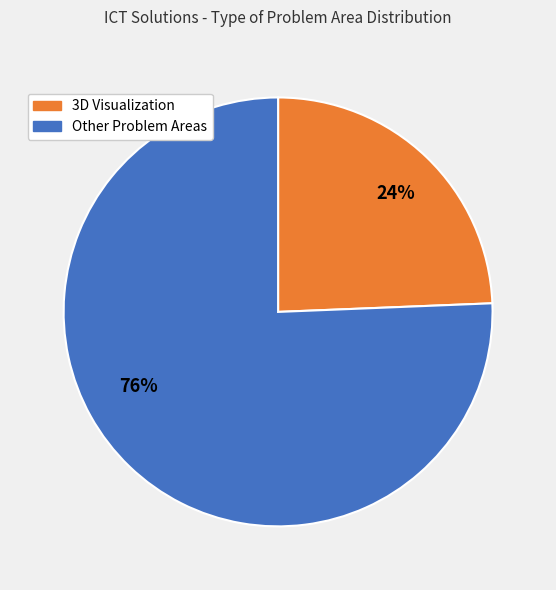

Does any single category account for the majority?

Yes